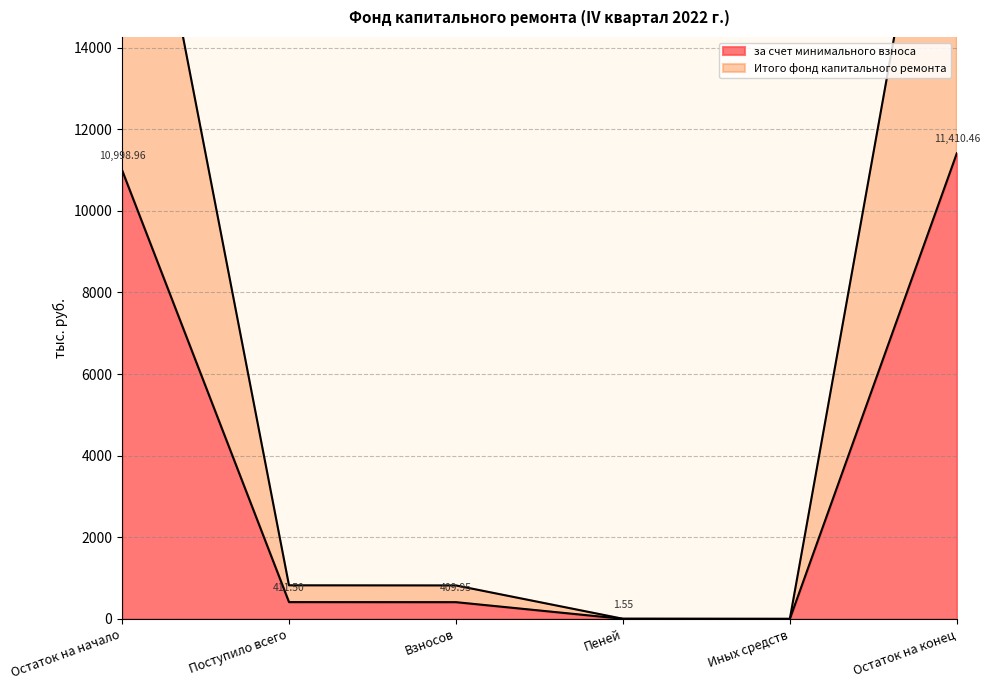

What are all the series names shown in the legend?

за счет минимального взноса, Итого фонд капитального ремонта